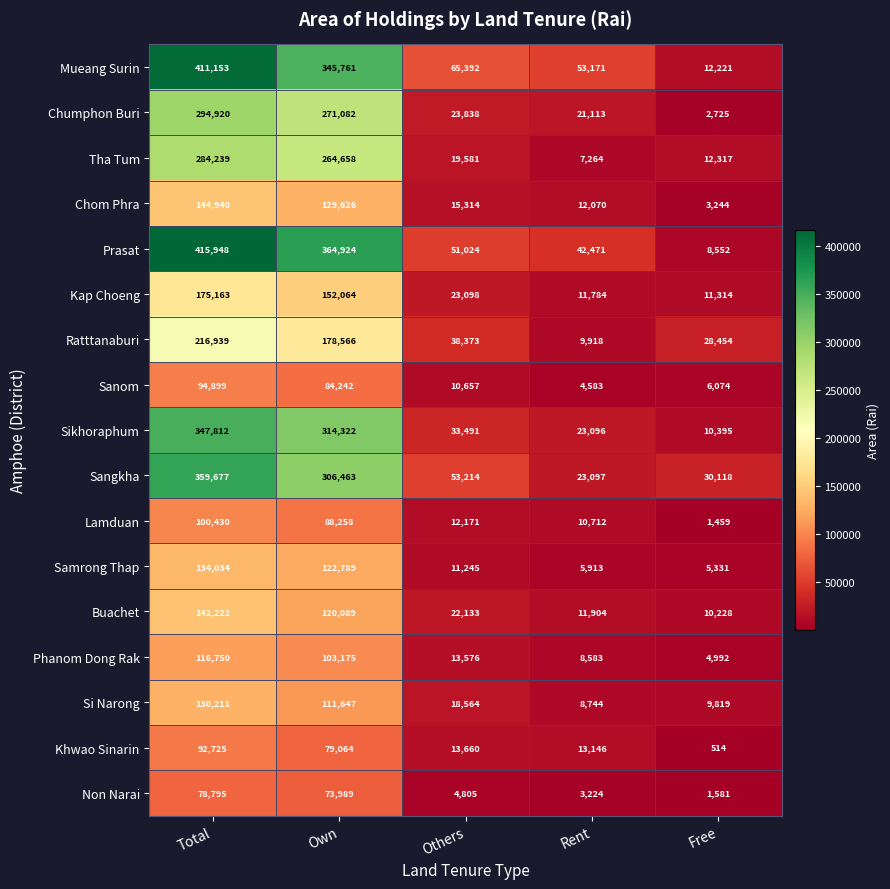

List the series in order of their peak value, highest first.

Prasat, Mueang Surin, Sangkha, Sikhoraphum, Chumphon Buri, Tha Tum, Ratttanaburi, Kap Choeng, Chom Phra, Buachet, Samrong Thap, Si Narong, Phanom Dong Rak, Lamduan, Sanom, Khwao Sinarin, Non Narai